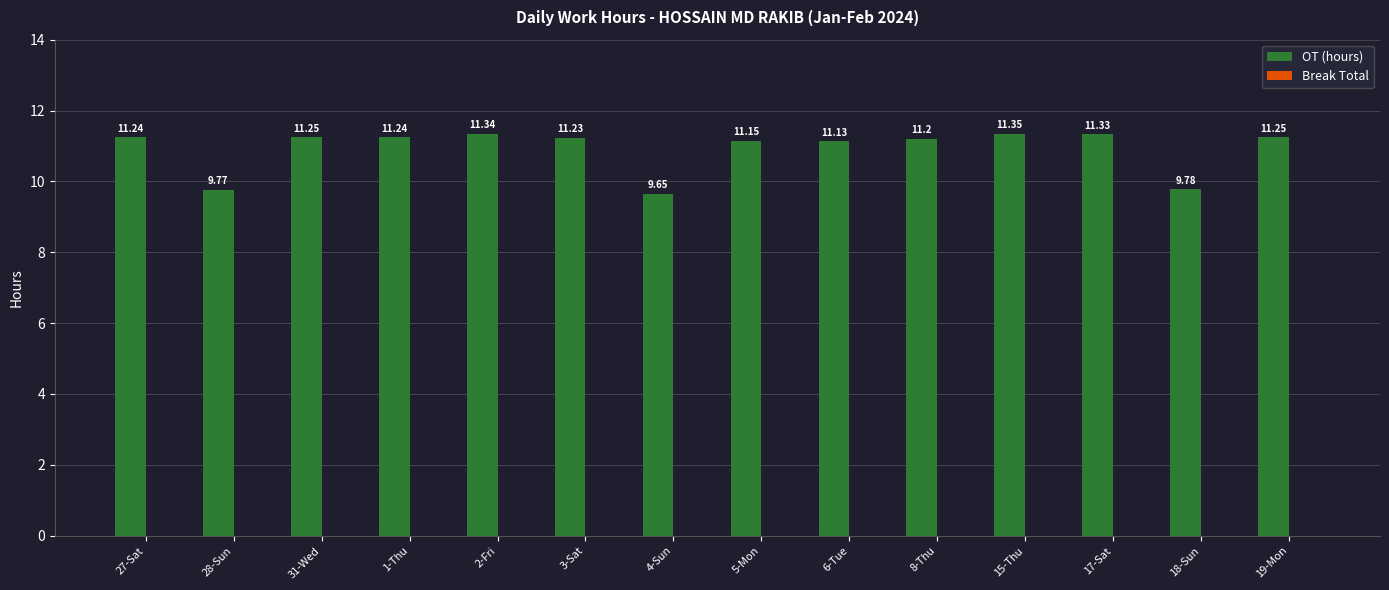

What is the average value?

10.9